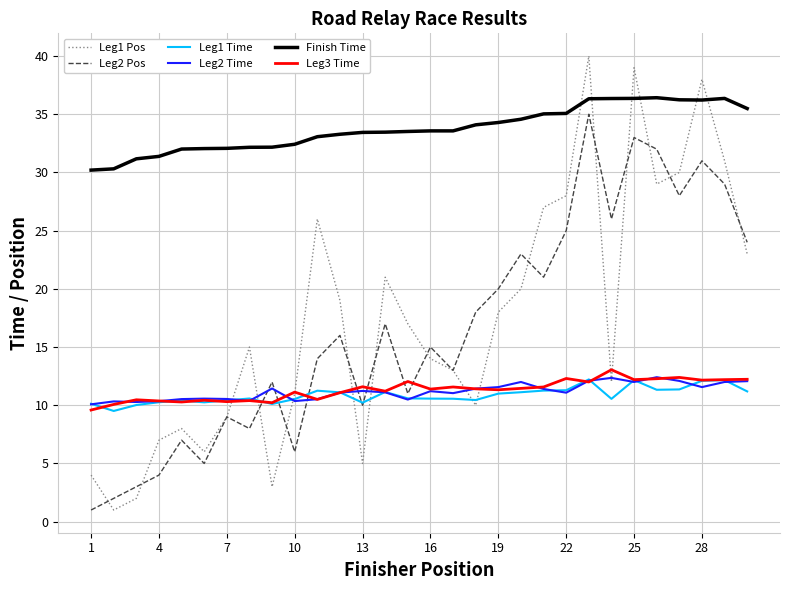

What is the minimum value for Leg2 Pos?

1.0